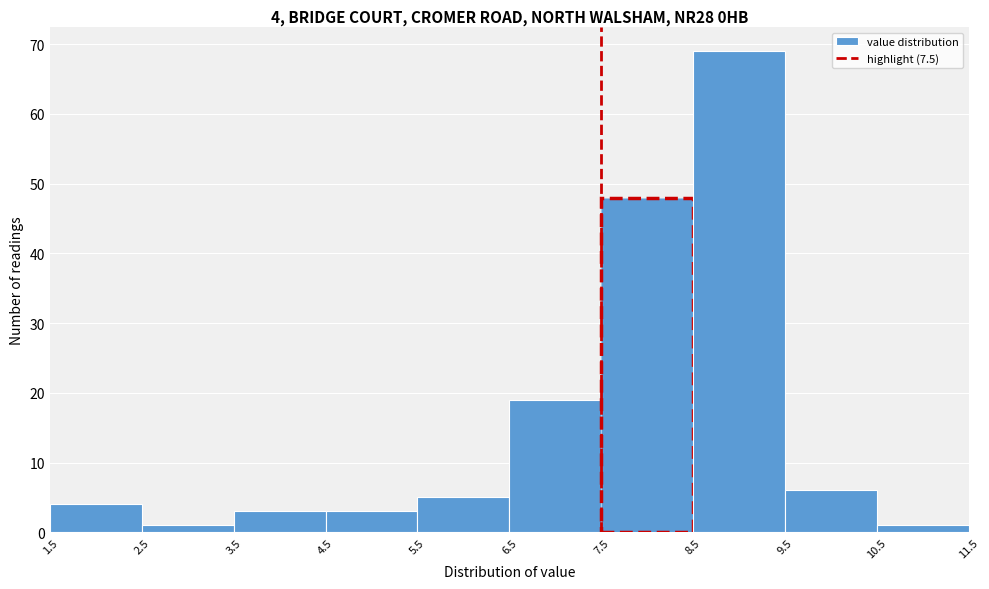

Which range on the x-axis has the tallest bar?

8.5 to 9.5